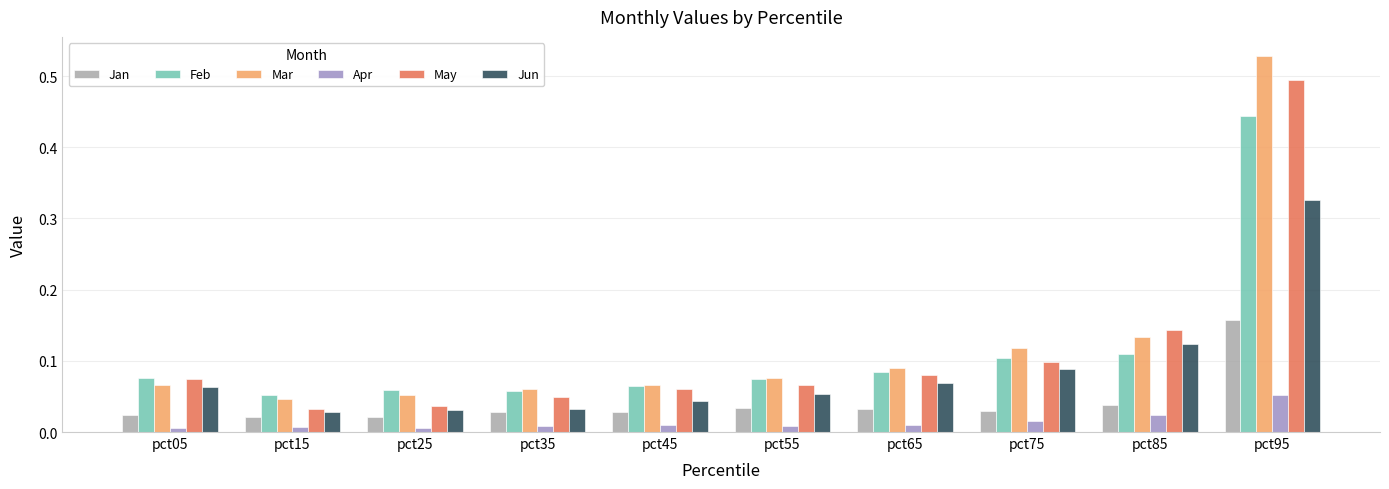

What are all the series names shown in the legend?

Jan, Feb, Mar, Apr, May, Jun